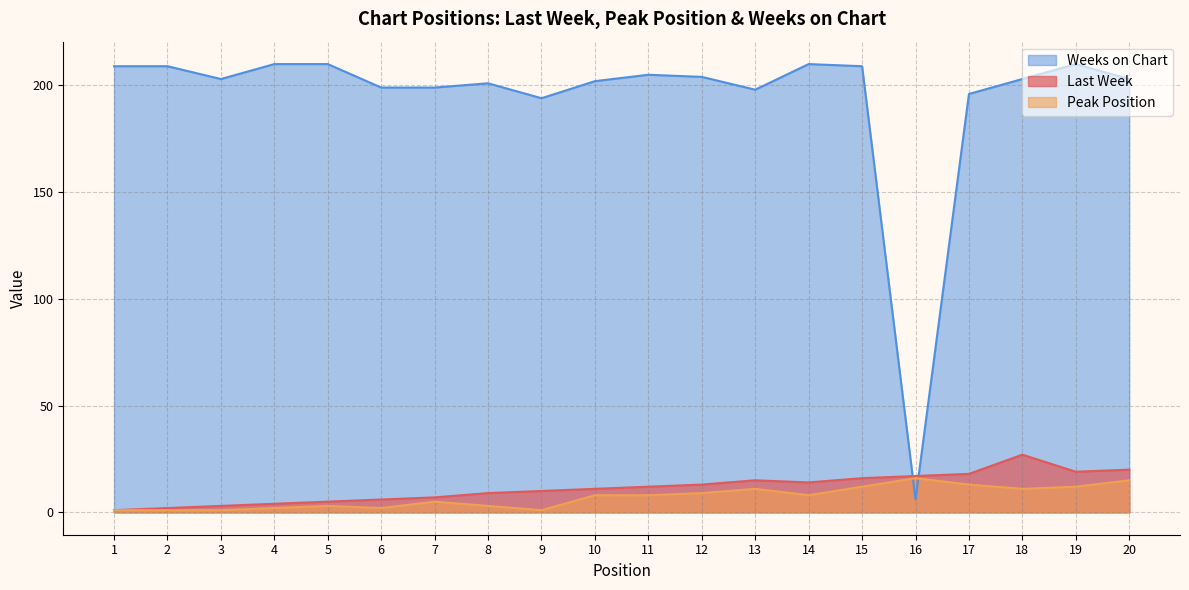

Which series has the widest spread of values?

Weeks on Chart